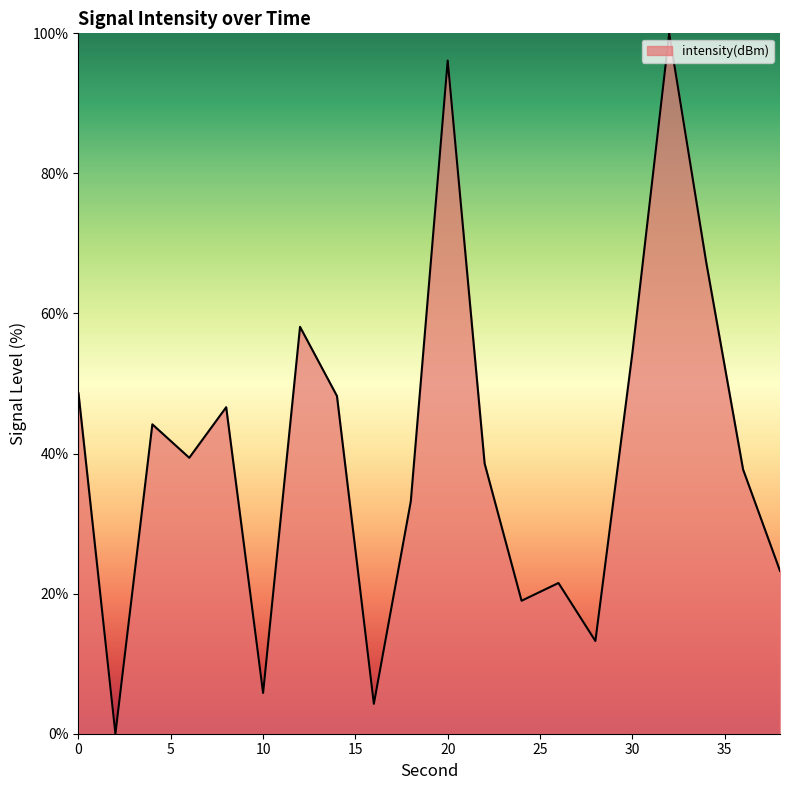

What is the greatest value displayed?

100.0